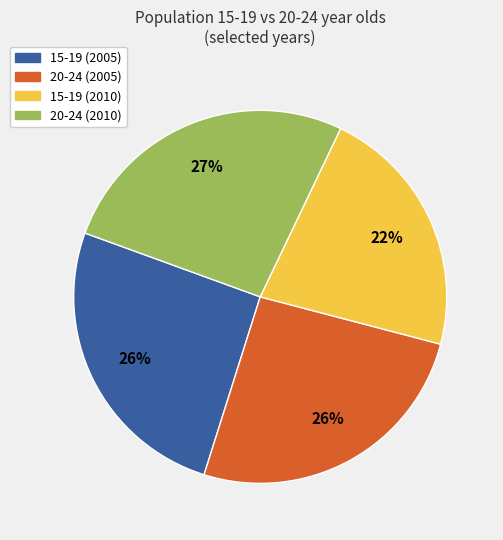

Is there a majority slice in this chart?

No